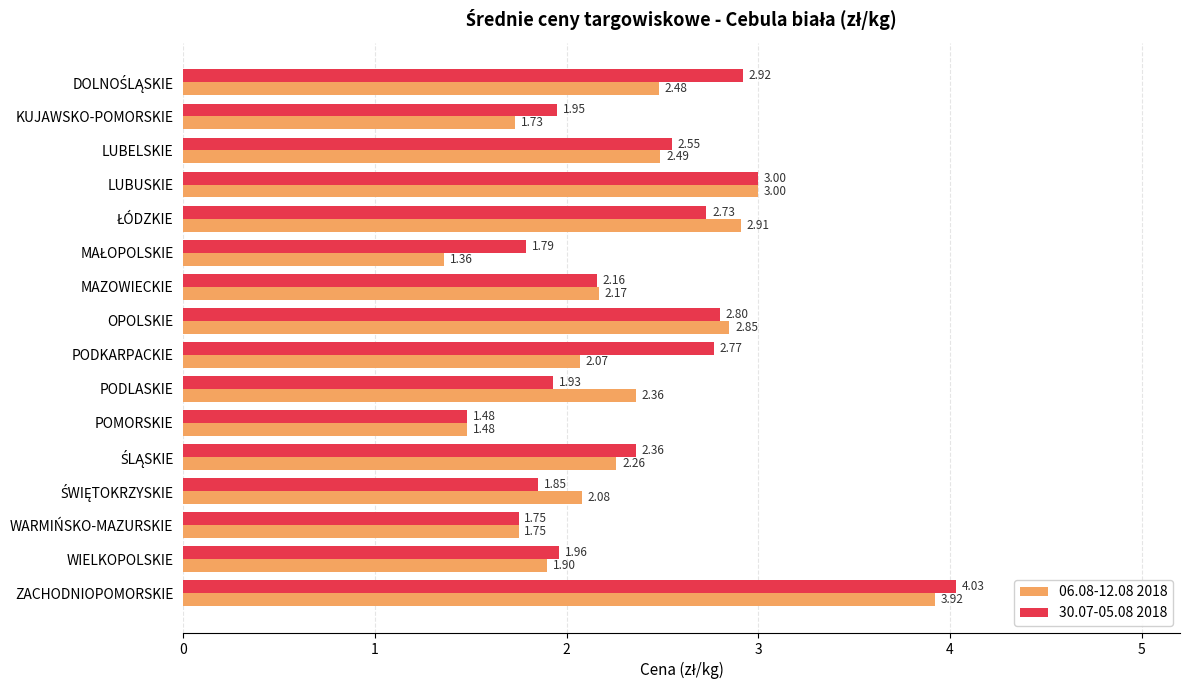

At how many categories does at least one series exceed 2?

11